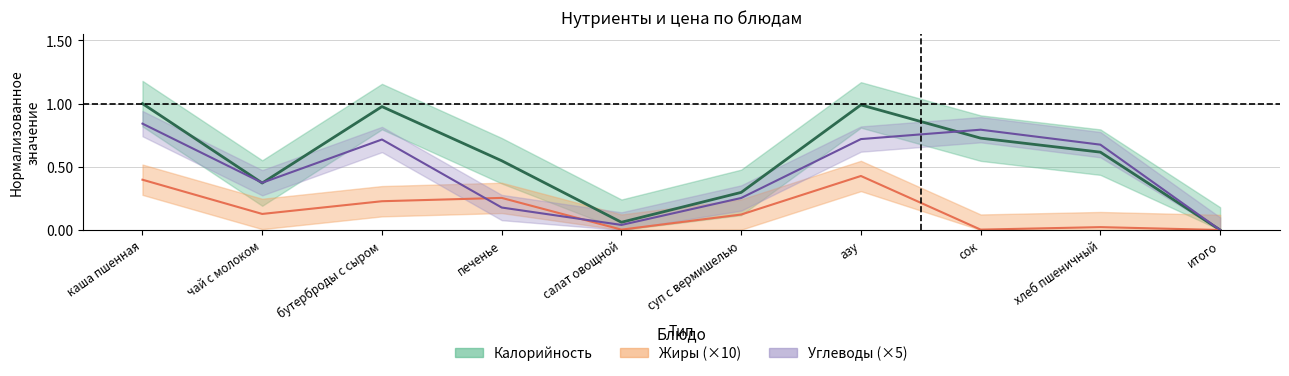

At which label does Углеводы reach its peak?

каша пшенная